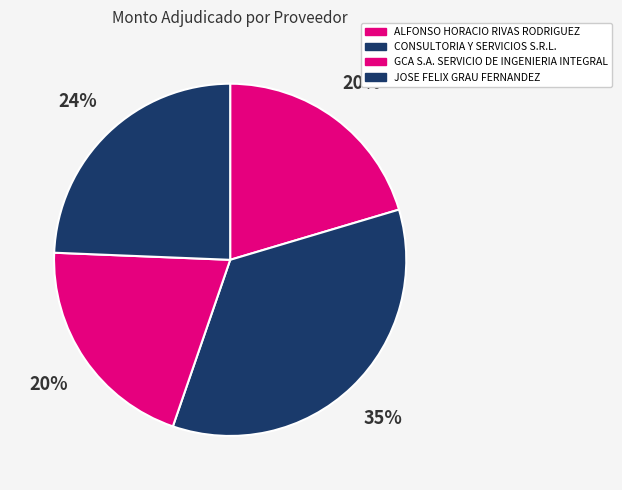

Do CONSULTORIA Y SERVICIOS S.R.L. and JOSE FELIX GRAU FERNANDEZ together represent more than half of the pie?

Yes